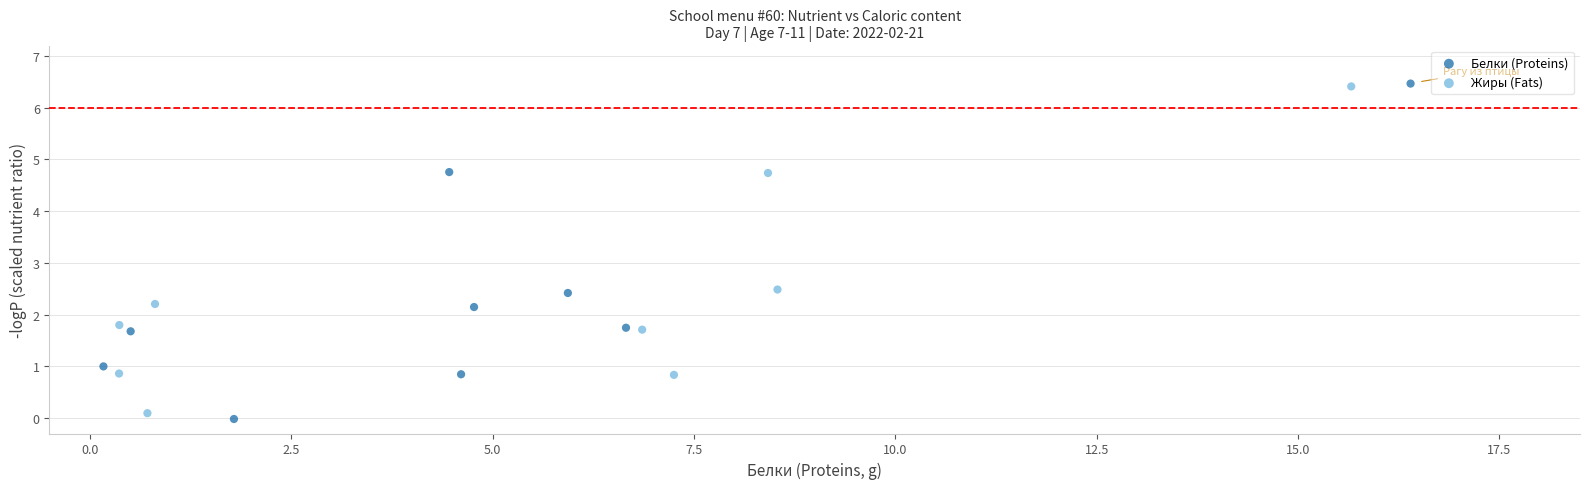

Which series contains the lowest Y value?

Белки (Proteins)